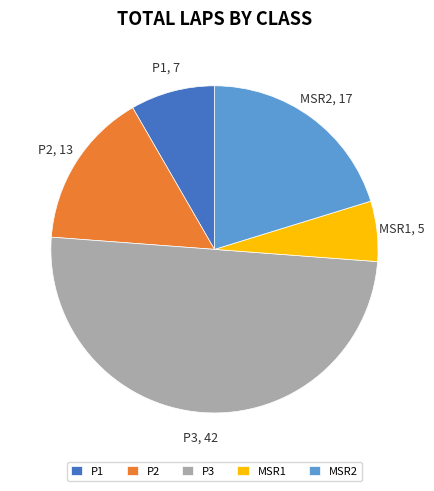

What is the ratio of the value at P2 to the value at MSR2?

0.8